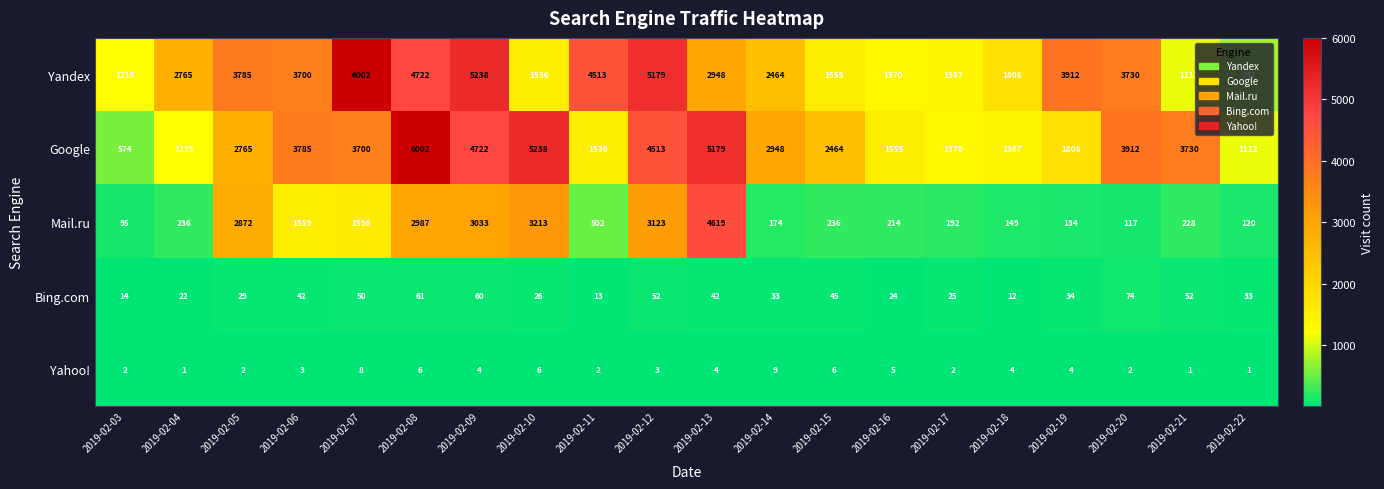

Is the value of Yahoo! at 2019-02-19 greater than the value of Yandex at 2019-02-10?

No